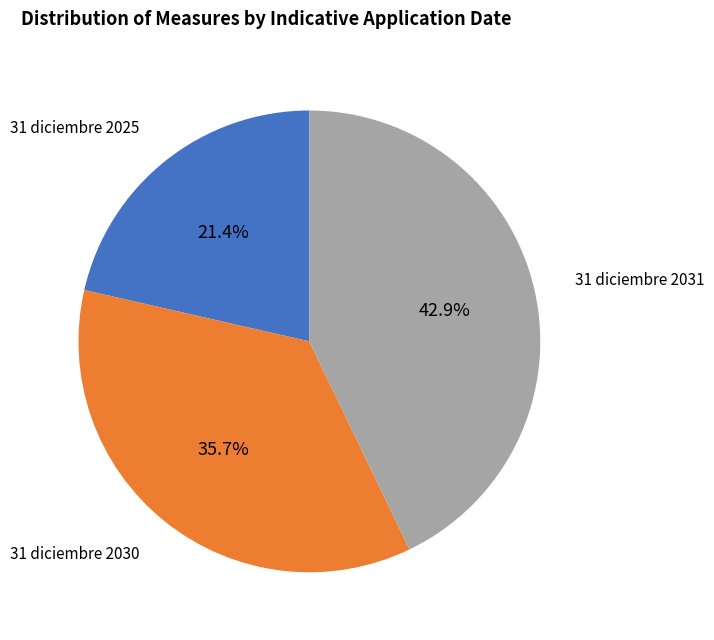

Is there any slice that represents more than half of the pie?

No